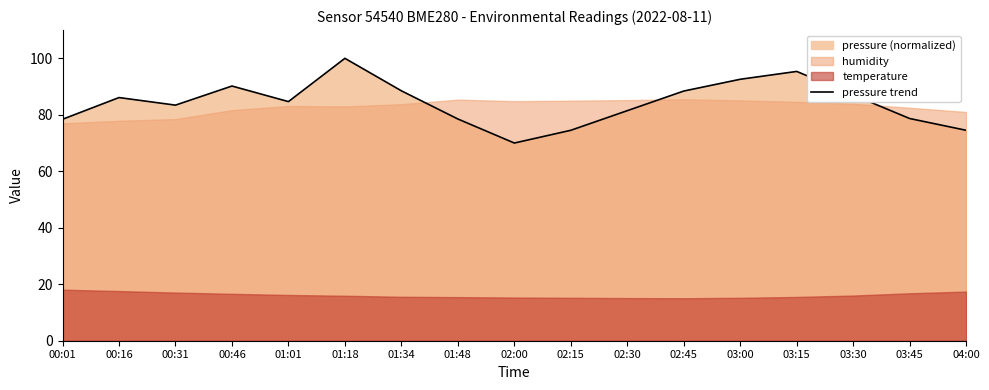

What is the change in value from 02:15 to 03:00?

+18.1